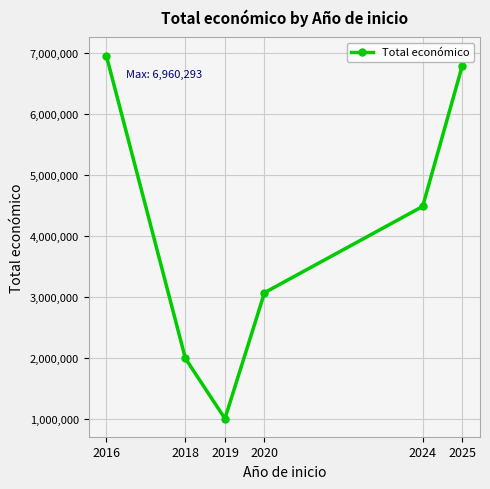

What is the value of the 6th point from the left?

6790375